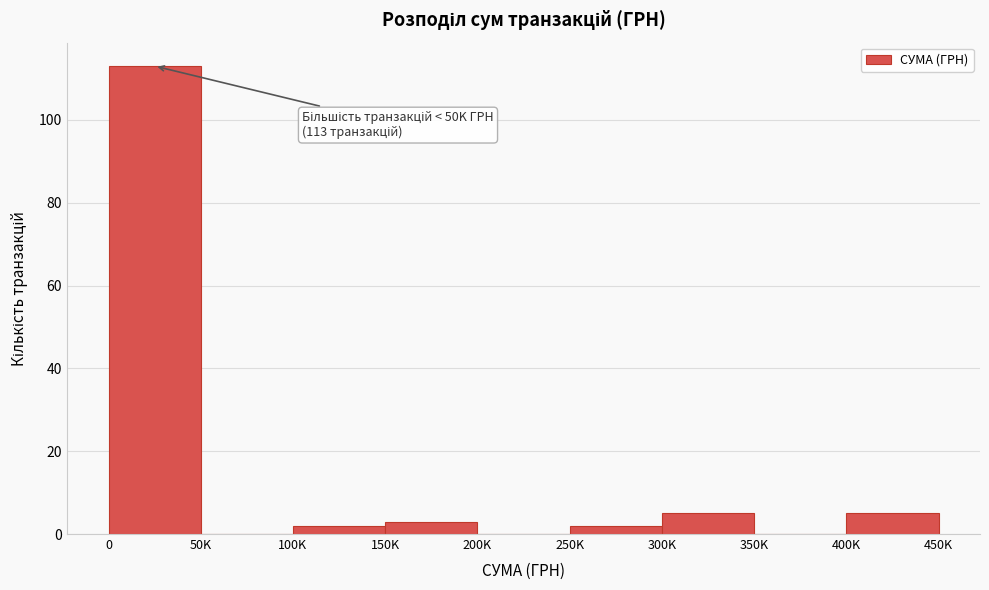

Reading left to right, extract all data points from this chart.

0=113	50K=0	100K=2	150K=3	200K=0	250K=2	300K=5	350K=0	400K=5